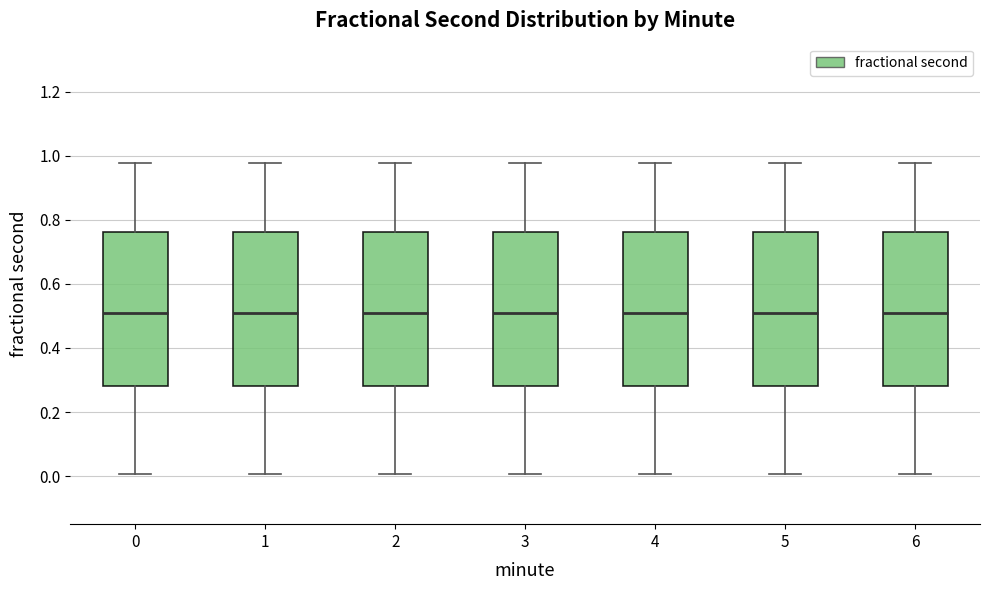

Reading left to right, transcribe this box plot: for each box, give where its median line is, the range the box spans, and where its two whiskers end, as read against the y-axis. The values are not printed on the chart, so give them approximately, as read against the axis.

0: median 0.50, box 0.28 to 0.76, whiskers 0.00 to 0.98
1: median 0.50, box 0.28 to 0.76, whiskers 0.00 to 0.98
2: median 0.50, box 0.28 to 0.76, whiskers 0.00 to 0.98
3: median 0.50, box 0.28 to 0.76, whiskers 0.00 to 0.98
4: median 0.50, box 0.28 to 0.76, whiskers 0.00 to 0.98
5: median 0.50, box 0.28 to 0.76, whiskers 0.00 to 0.98
6: median 0.50, box 0.28 to 0.76, whiskers 0.00 to 0.98